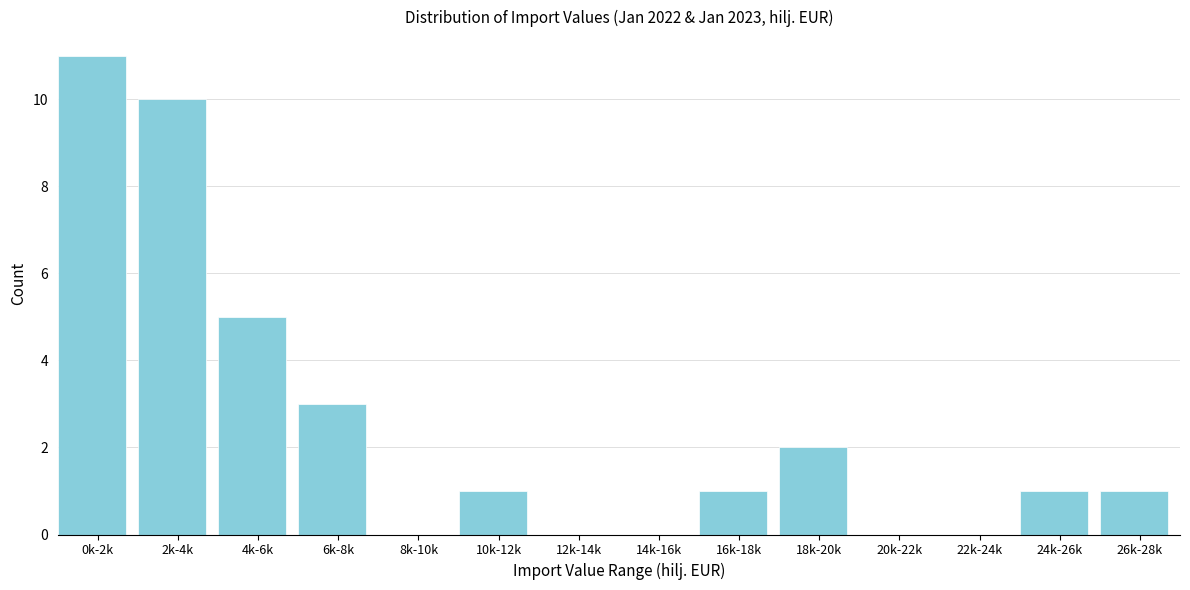

Reading left to right, what are all the values shown in this chart?

0k-2k=11	2k-4k=10	4k-6k=5	6k-8k=3	8k-10k=0	10k-12k=1	12k-14k=0	14k-16k=0	16k-18k=1	18k-20k=2	20k-22k=0	22k-24k=0	24k-26k=1	26k-28k=1